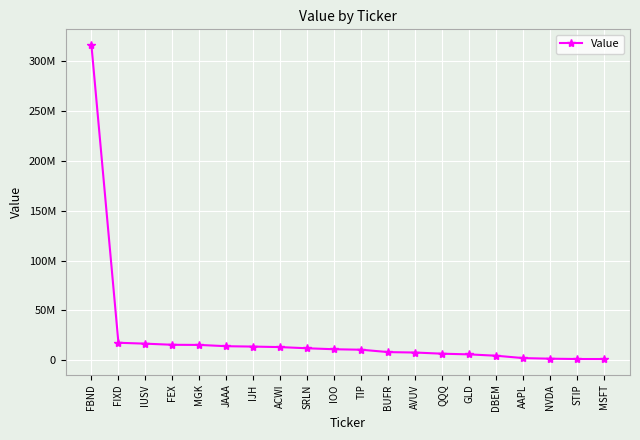

Does the chart have visible grid lines?

Yes